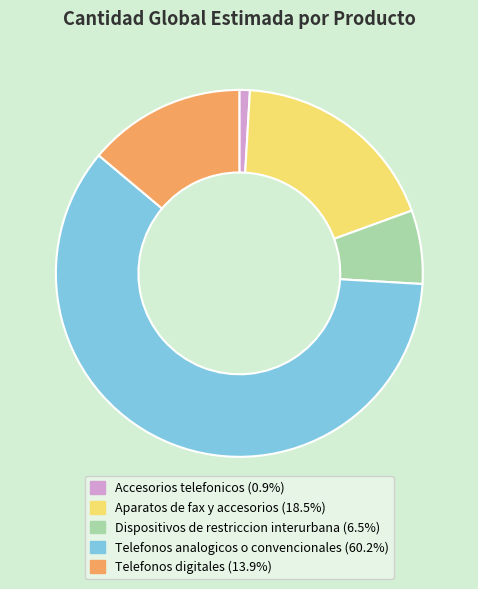

Between Telefonos analogicos o convencionales and Accesorios telefonicos, which is larger?

Telefonos analogicos o convencionales